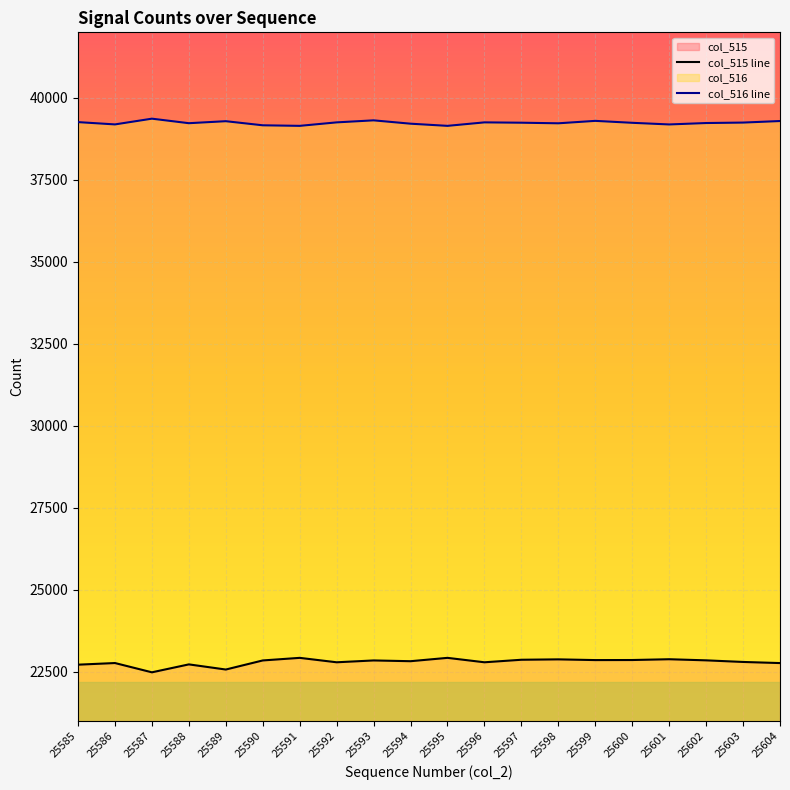

True or false: col_515 line has a value of 22484 at 25587.

True